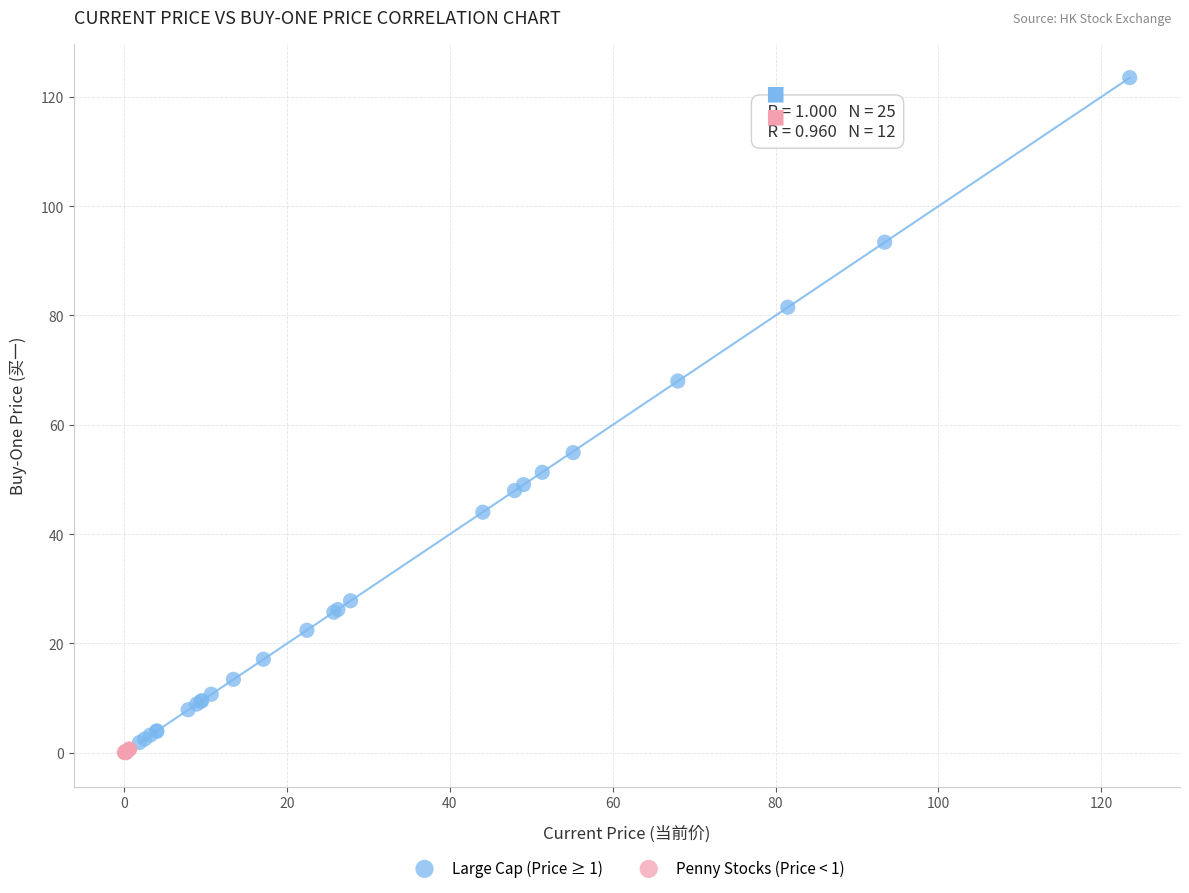

Which series reaches the maximum Y coordinate?

Large Cap (Price ≥ 1)